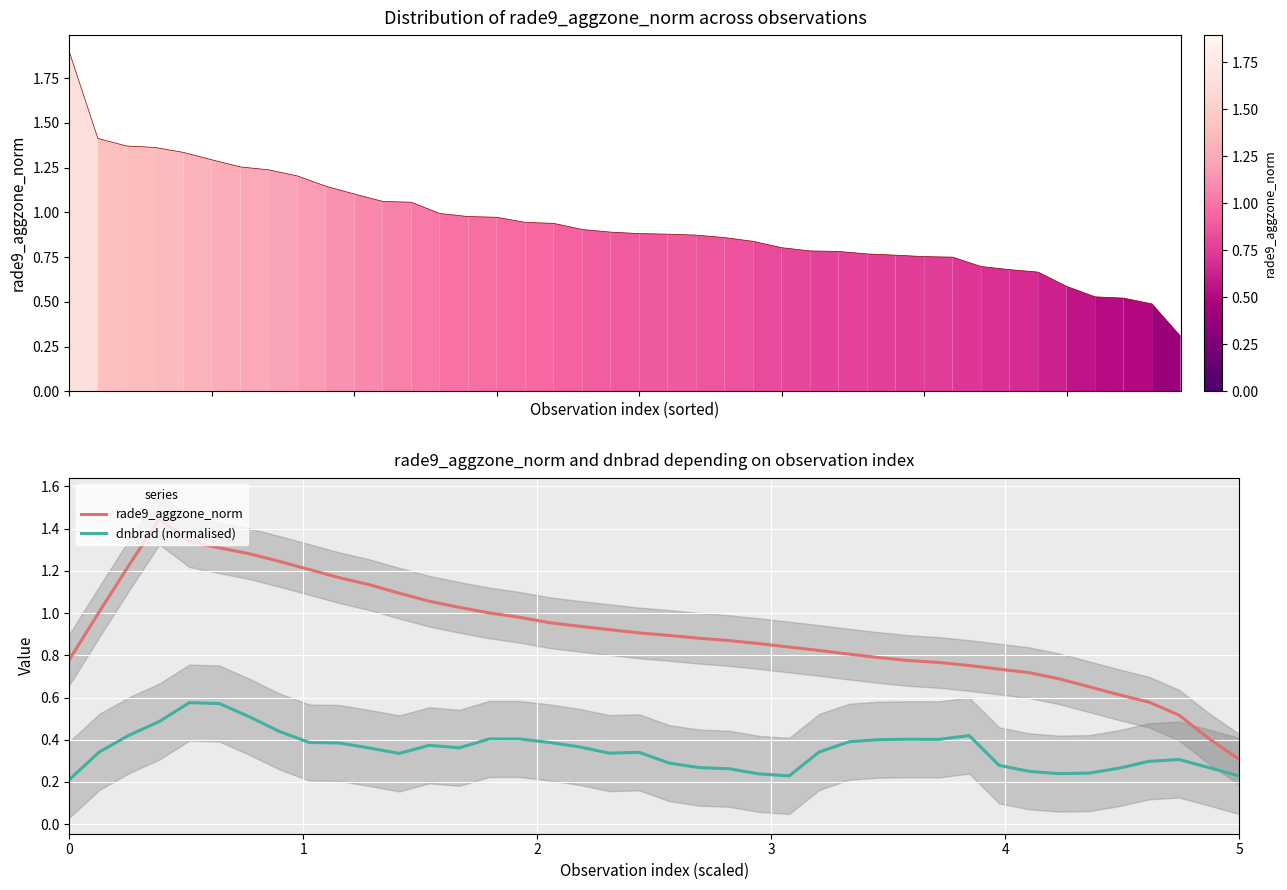

Which series has the largest range (max minus min)?

rade9_aggzone_norm